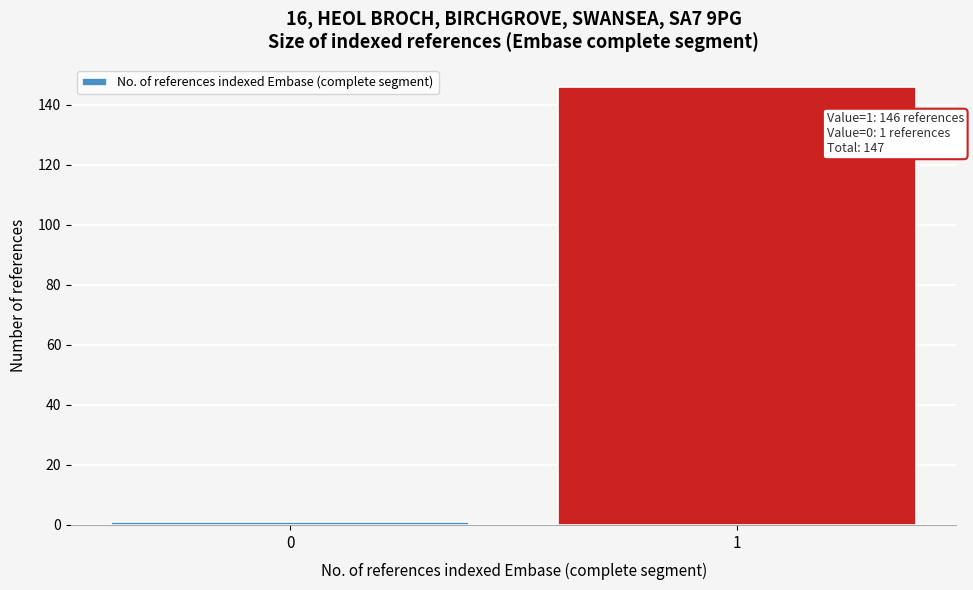

Reading left to right, transcribe all the data shown in this chart.

0=1	1=146